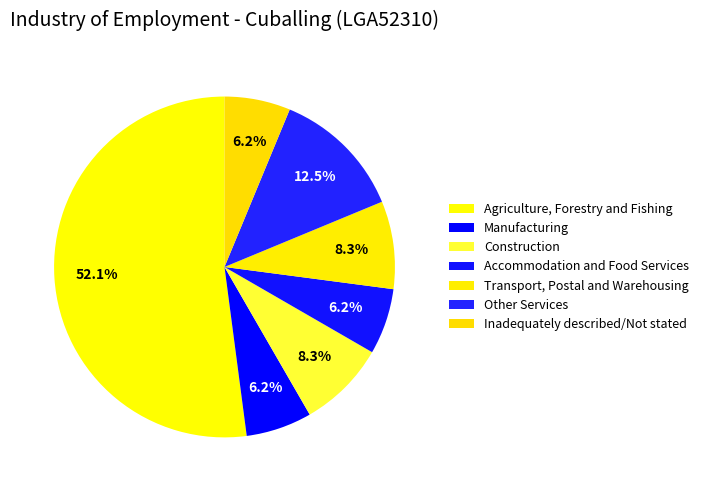

Does any single category account for the majority?

Yes